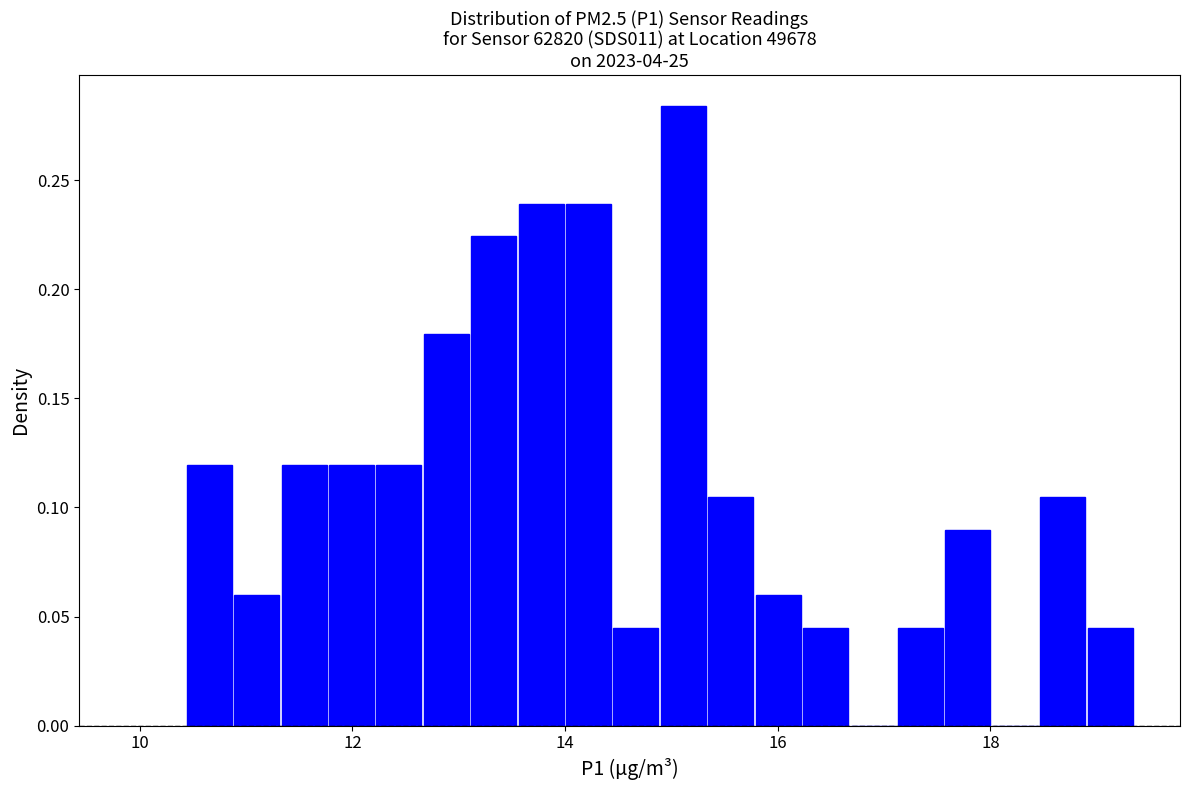

Read against the x-axis, roughly where is the centre of the tallest bar?

15.2